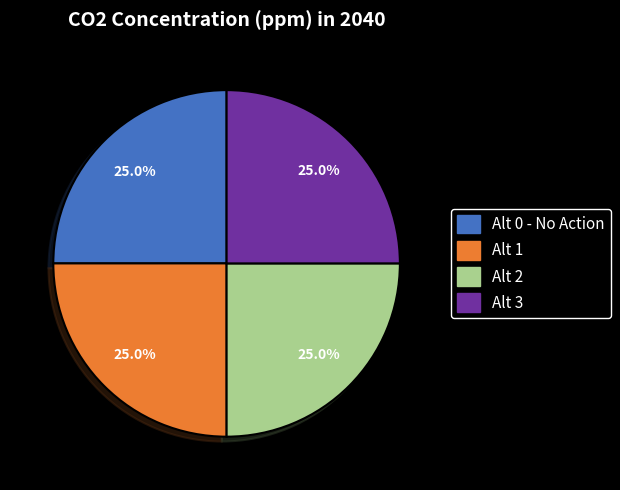

Combined, what portion of the pie is Alt 3 and Alt 0 - No Action?

50.0%